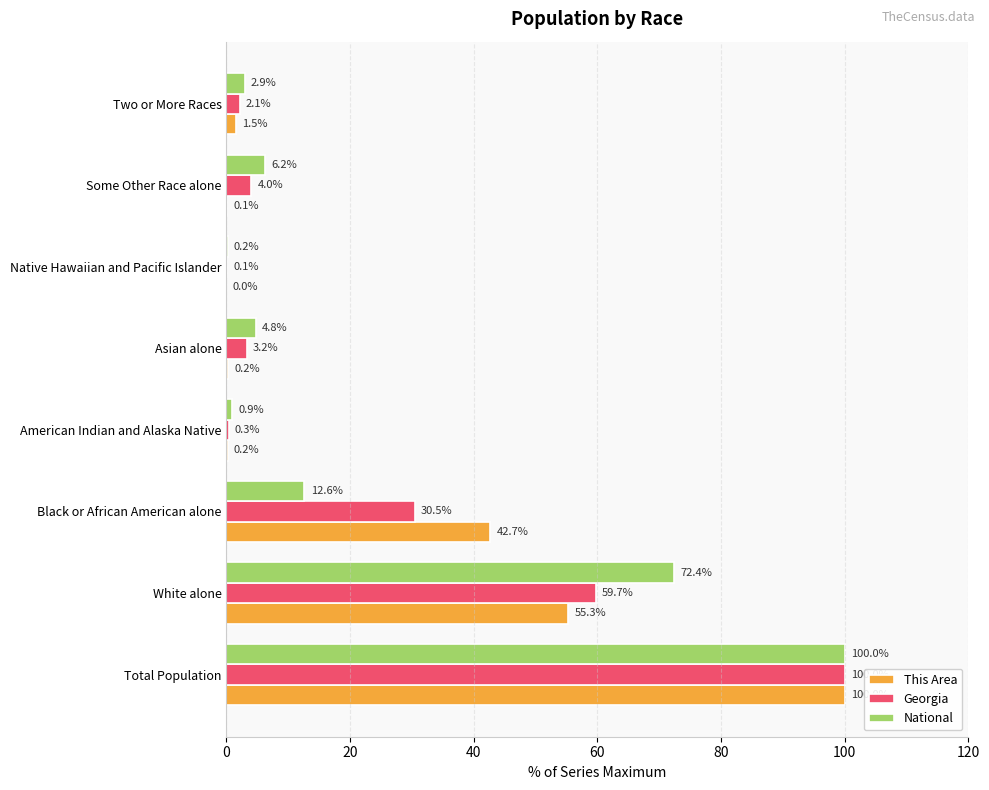

Between Total Population and Black or African American alone, which series saw the biggest shift?

National